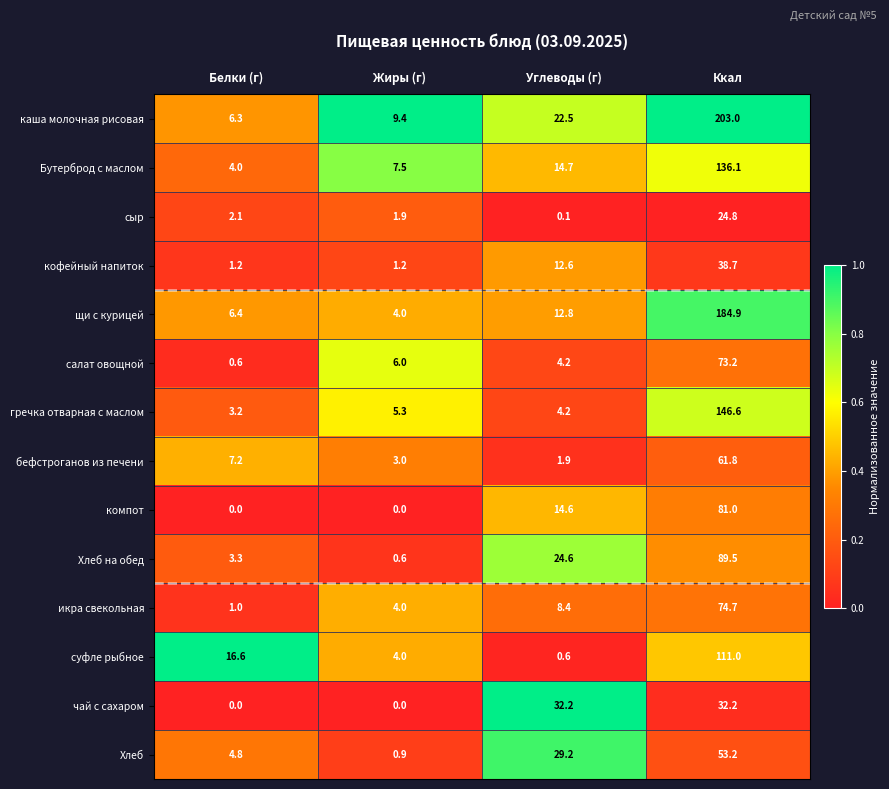

True or false: гречка отварная с маслом has a value of 6.8 at Углеводы (г).

False